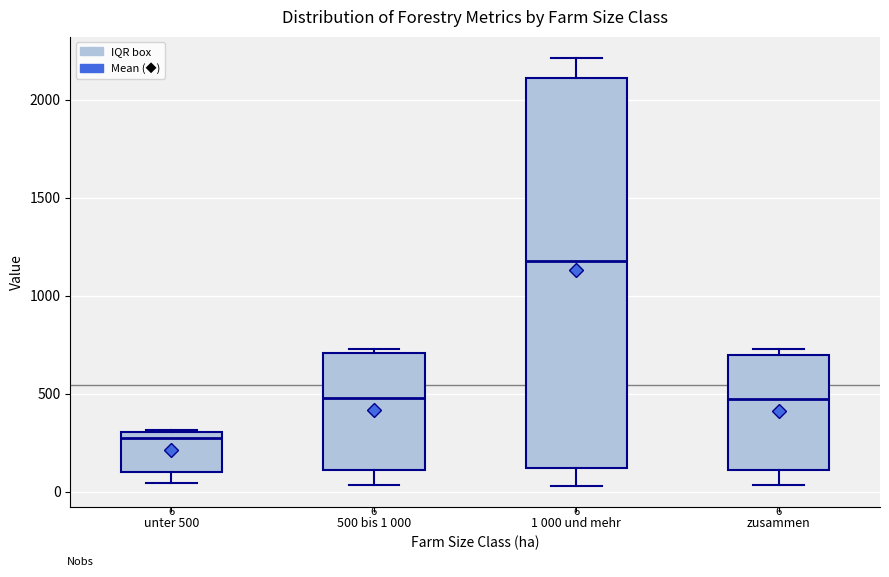

Comparing the boxes themselves (not the whiskers), which one is the tallest?

1 000 und mehr